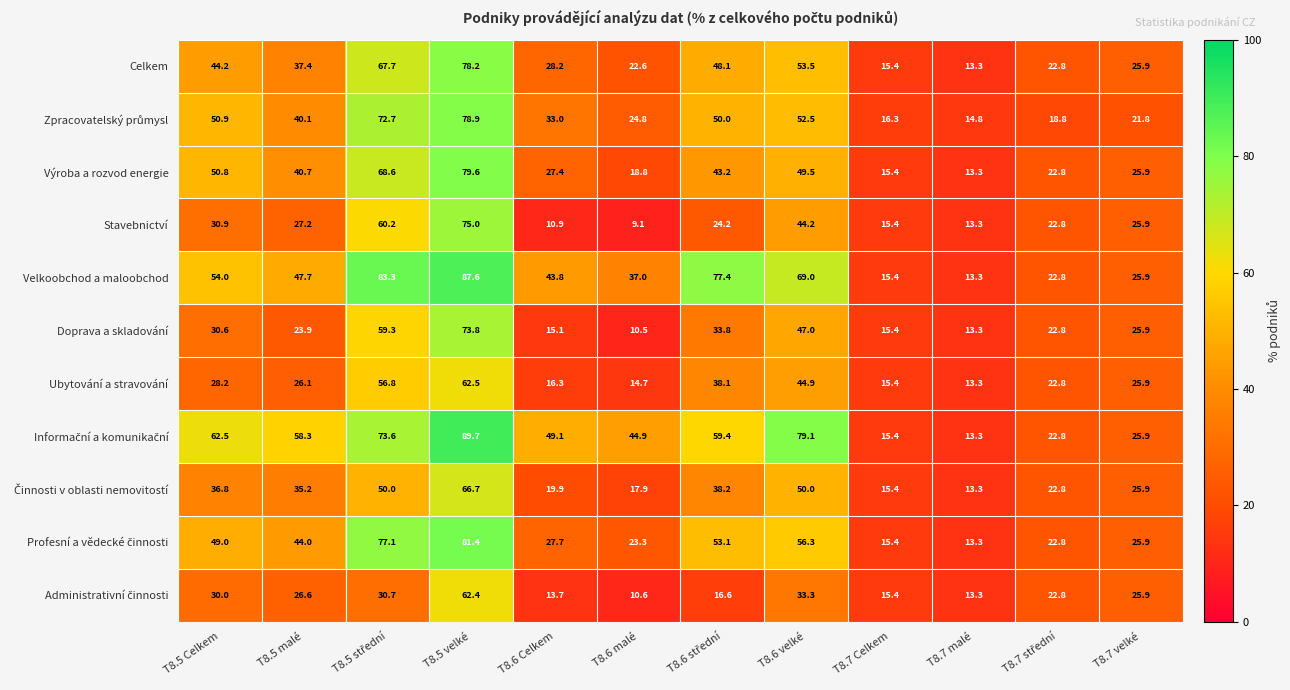

At which category is the sum across all series the highest?

T8.5 velké